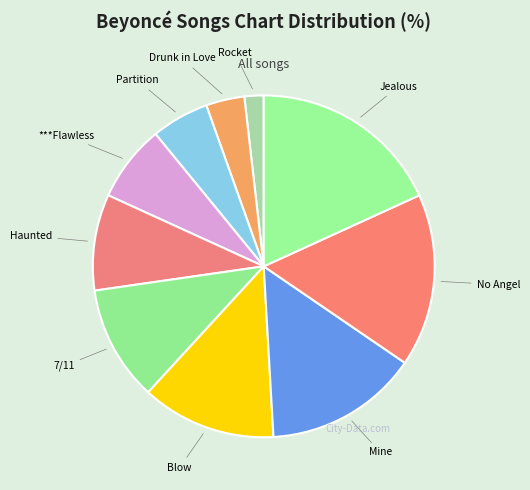

What is the ratio of the value at No Angel to the value at Jealous?

0.9